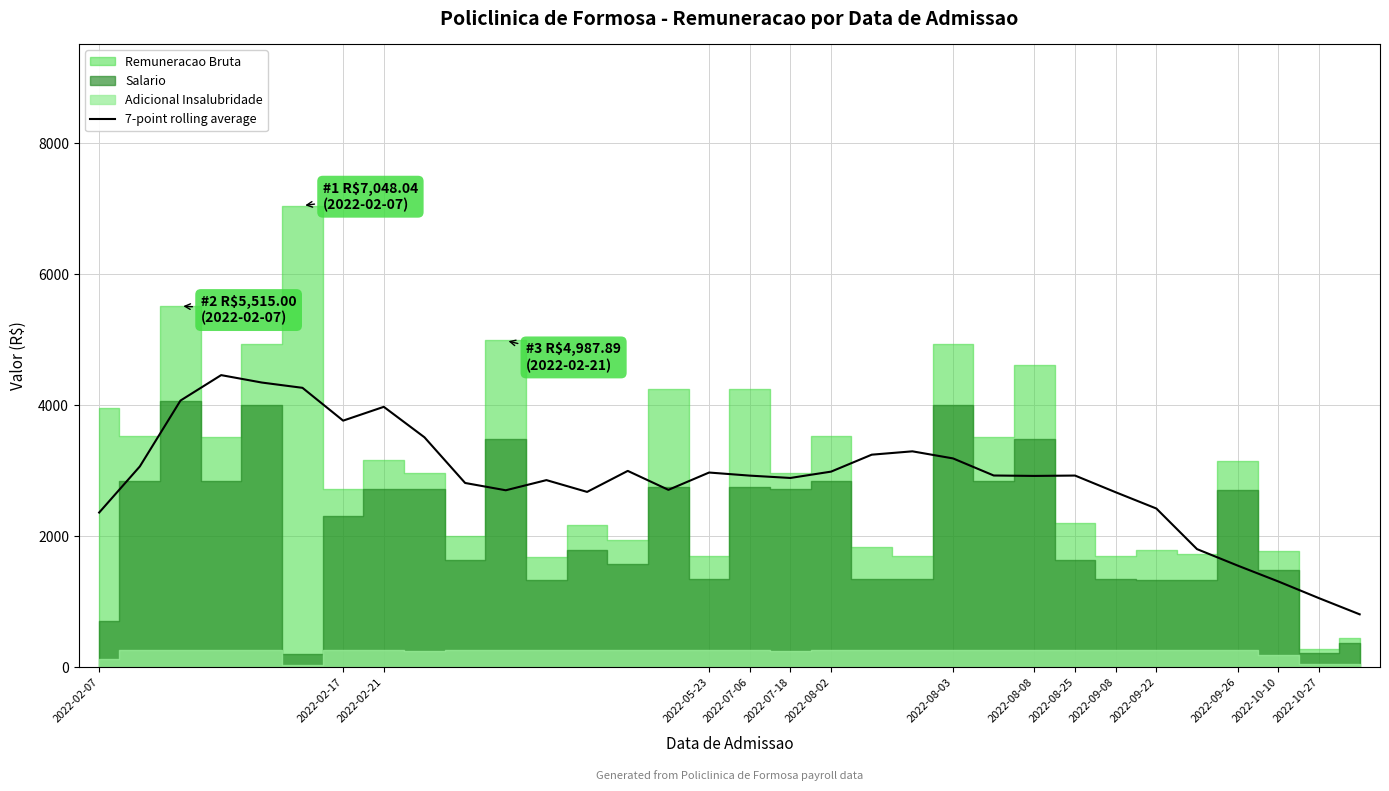

Reading left to right, transcribe all the data shown in this chart.

2359.0	3063.4	4070.2	4458.8	4345.4	4264.7	3763.4	3974.3	3508.8	2810.8	2699.2	2854.5	2674.3	2995.4	2705.7	2970.3	2923.1	2887.5	2984.2	3243.2	3294.3	3186.0	2925.0	2918.5	2924.2	2669.0	2420.5	1800.1	1548.3	1305.7	1050.6	803.5